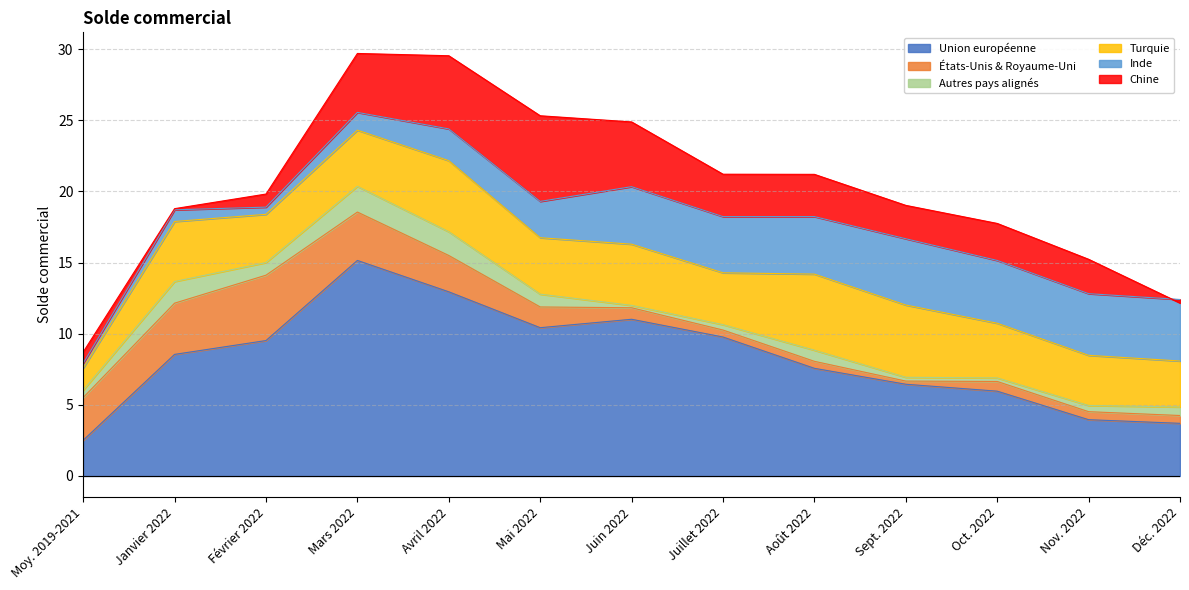

What is the value of the Autres pays alignés point at the 11th from the left?

0.2